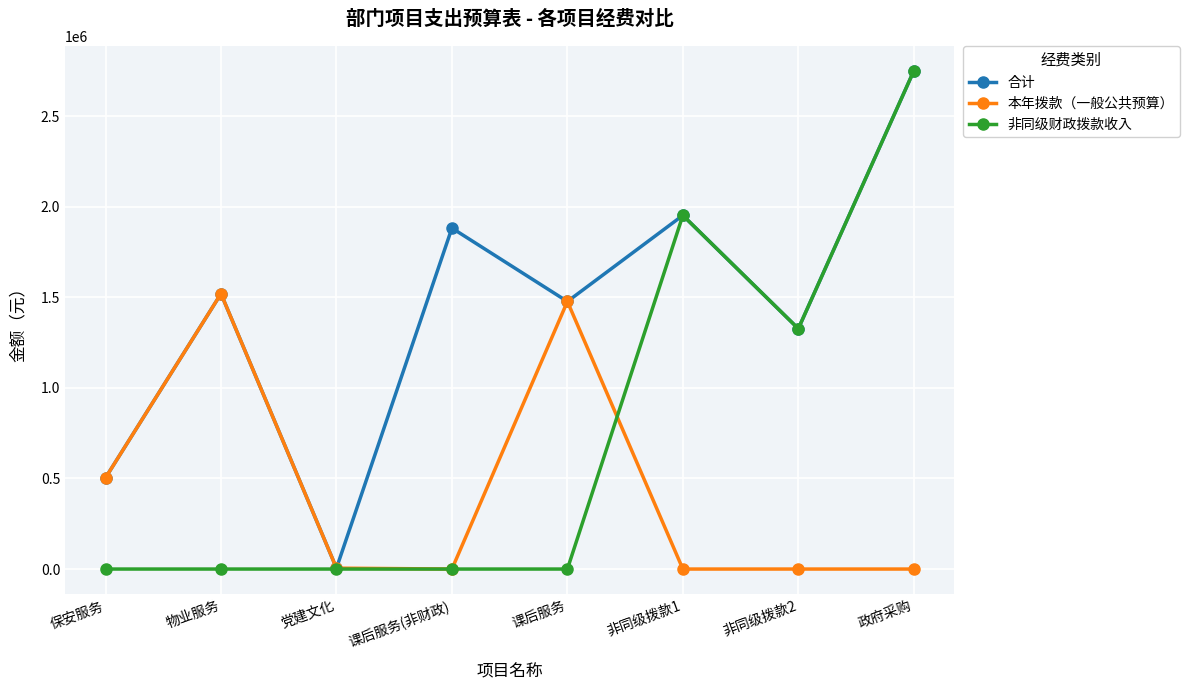

What is the difference between the maximum and minimum values in the 非同级财政拨款收入 series?

2750000